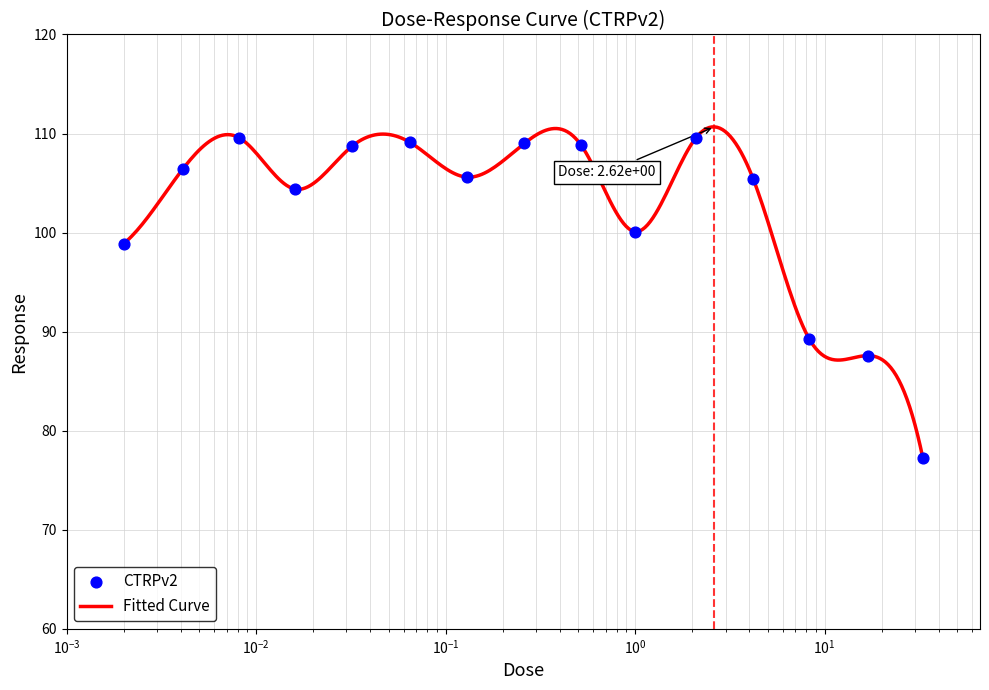

What is the change in value from 0.016 to 1.0?

-4.3